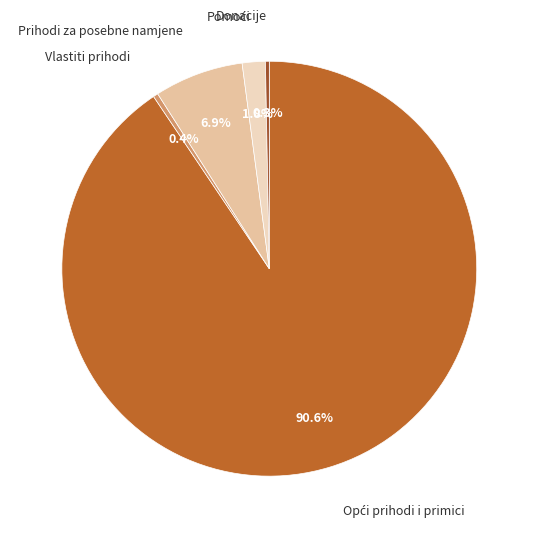

How many slices are in this pie chart?

5